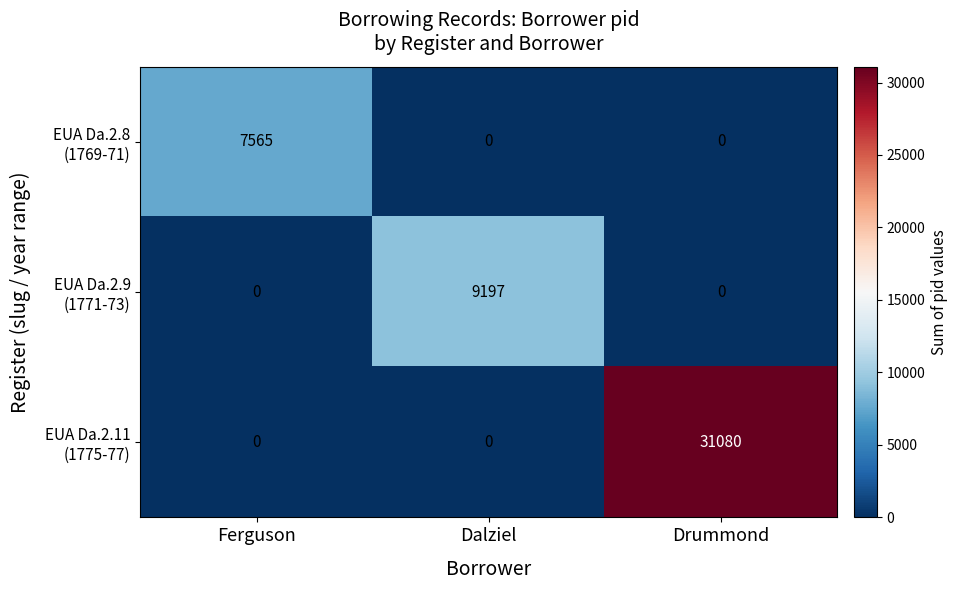

At how many categories does at least one series exceed 15317?

1